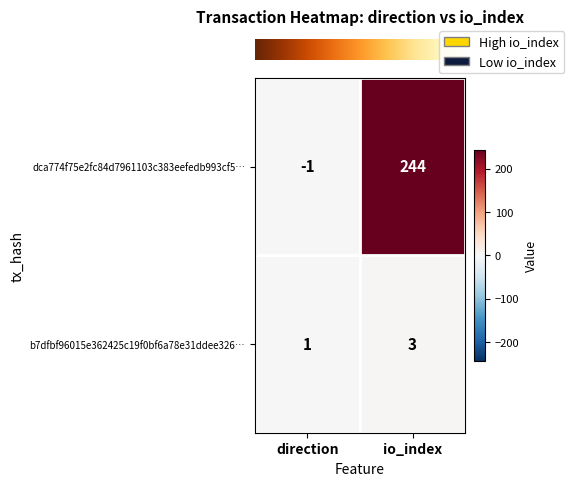

Which series has the largest range (max minus min)?

dca774f75e2fc84d7961103c383eefedb993cf5…